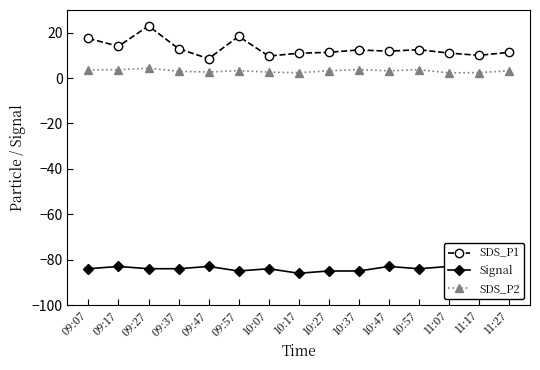

Where is SDS_P2 nearest to the value 3?

09:37